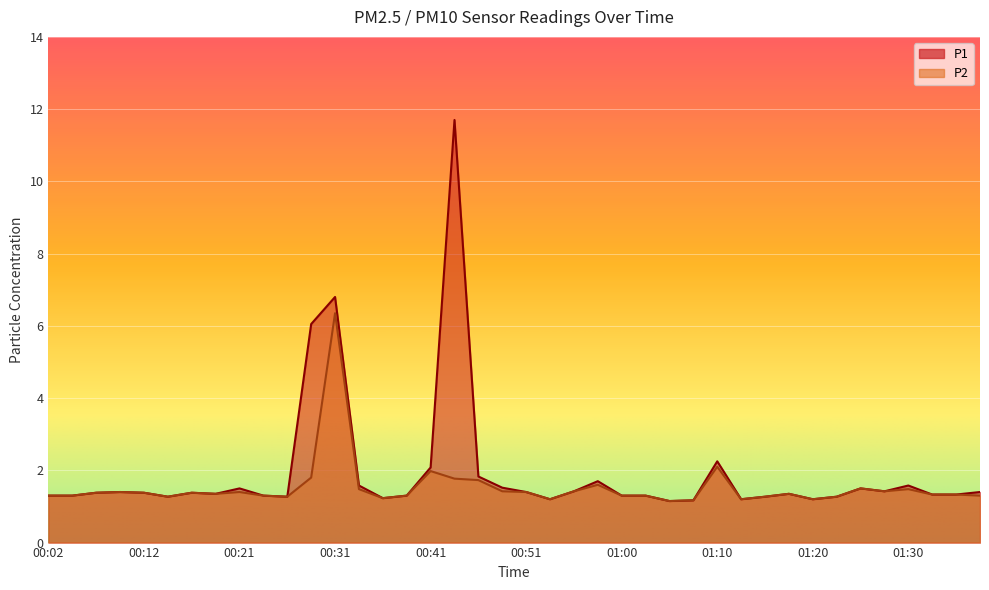

How many data points does each series have?

40